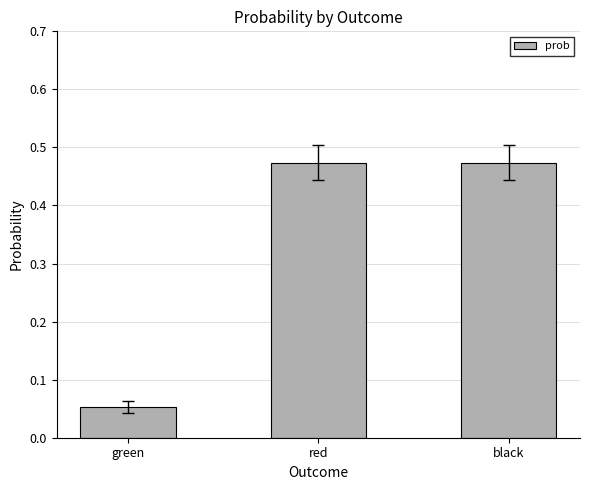

What is the average value?

0.3